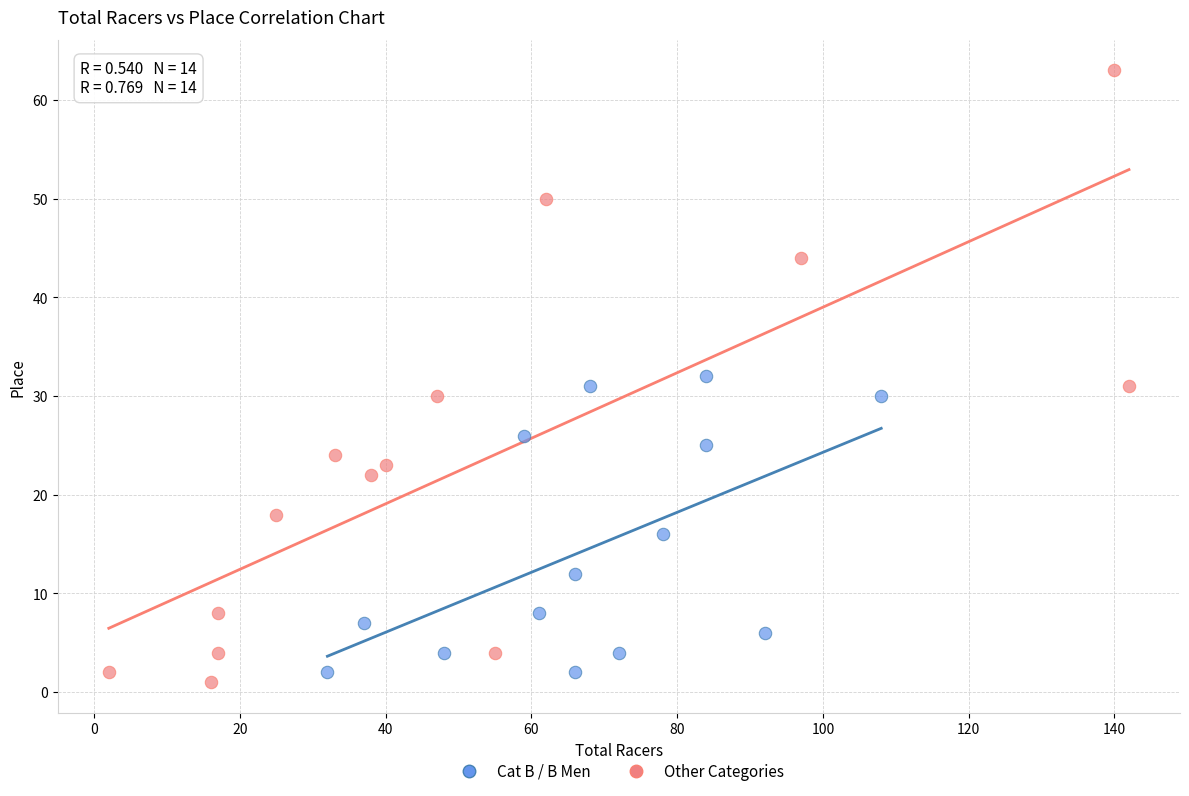

Which series reaches the maximum Y coordinate?

Other Categories